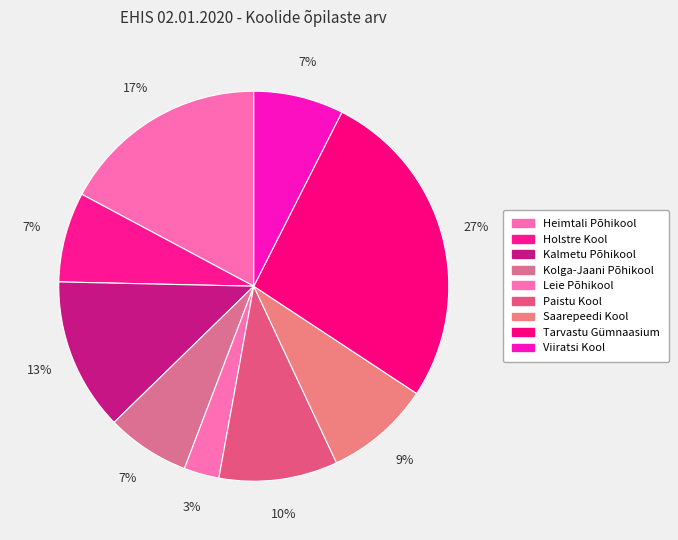

Is there a majority slice in this chart?

No